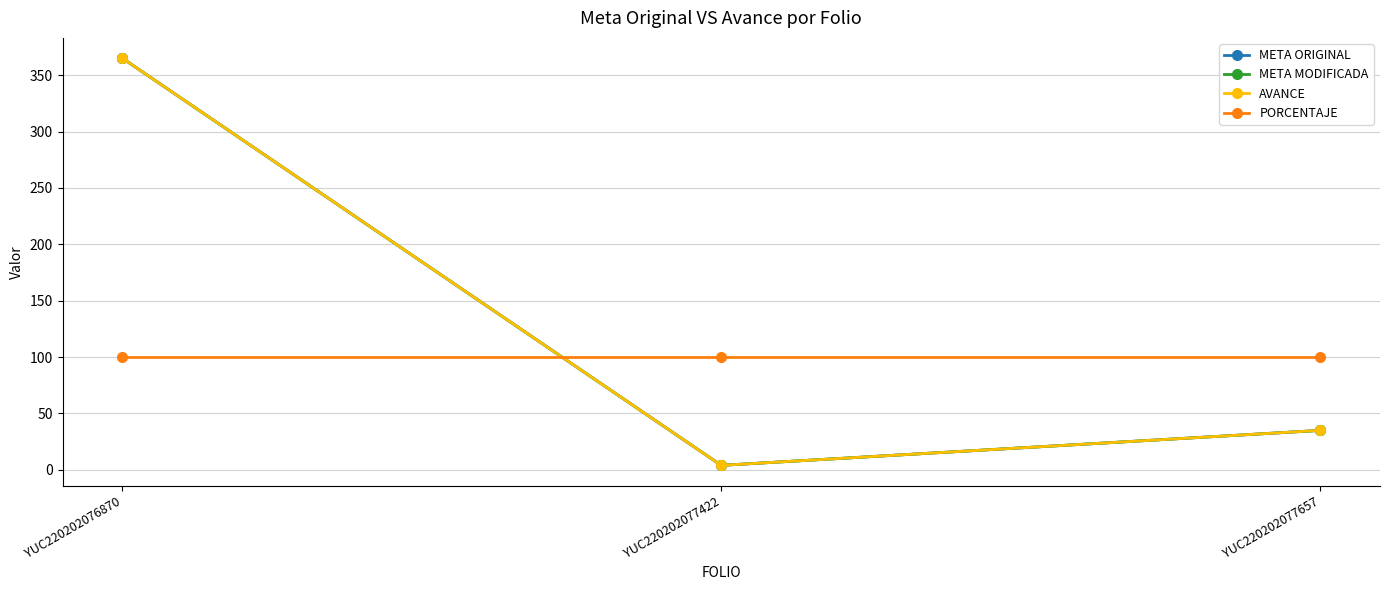

Rank the series by their maximum value, from highest to lowest.

META ORIGINAL, META MODIFICADA, AVANCE, PORCENTAJE